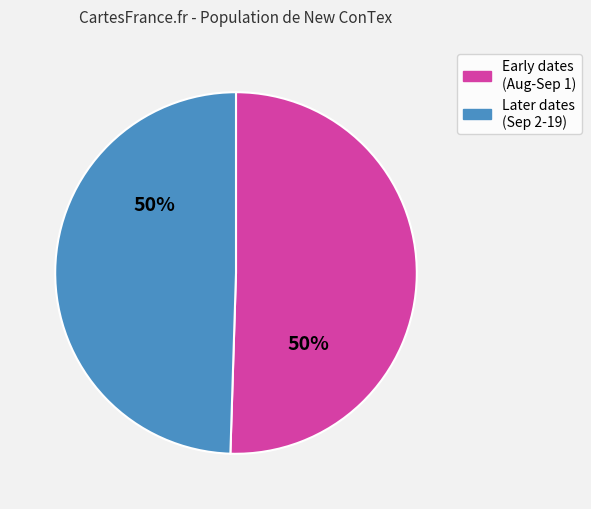

To the nearest percent, what is the average slice percentage?

50%